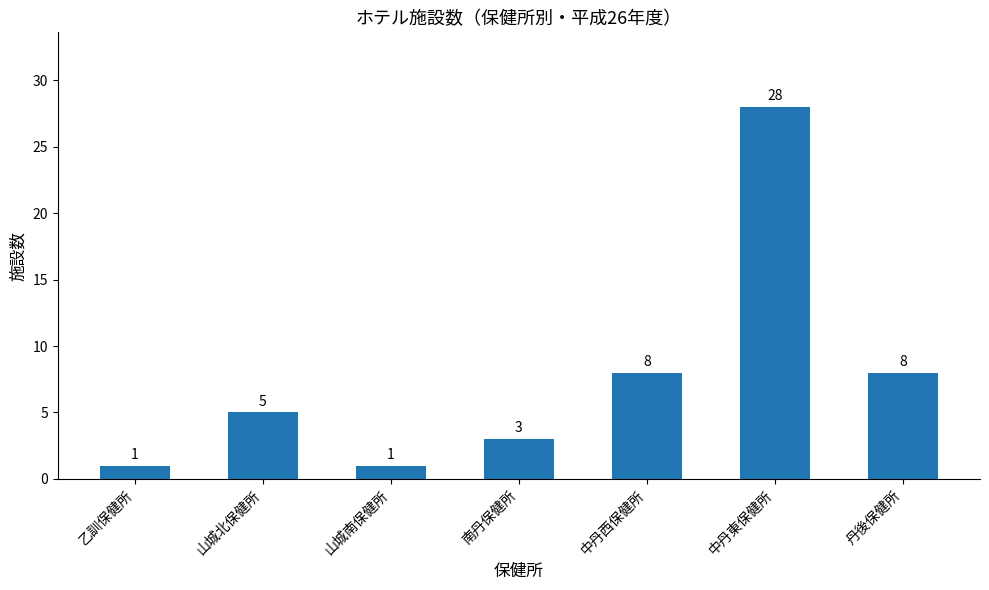

What is the sum of the values at 中丹西保健所 and 山城南保健所?

9